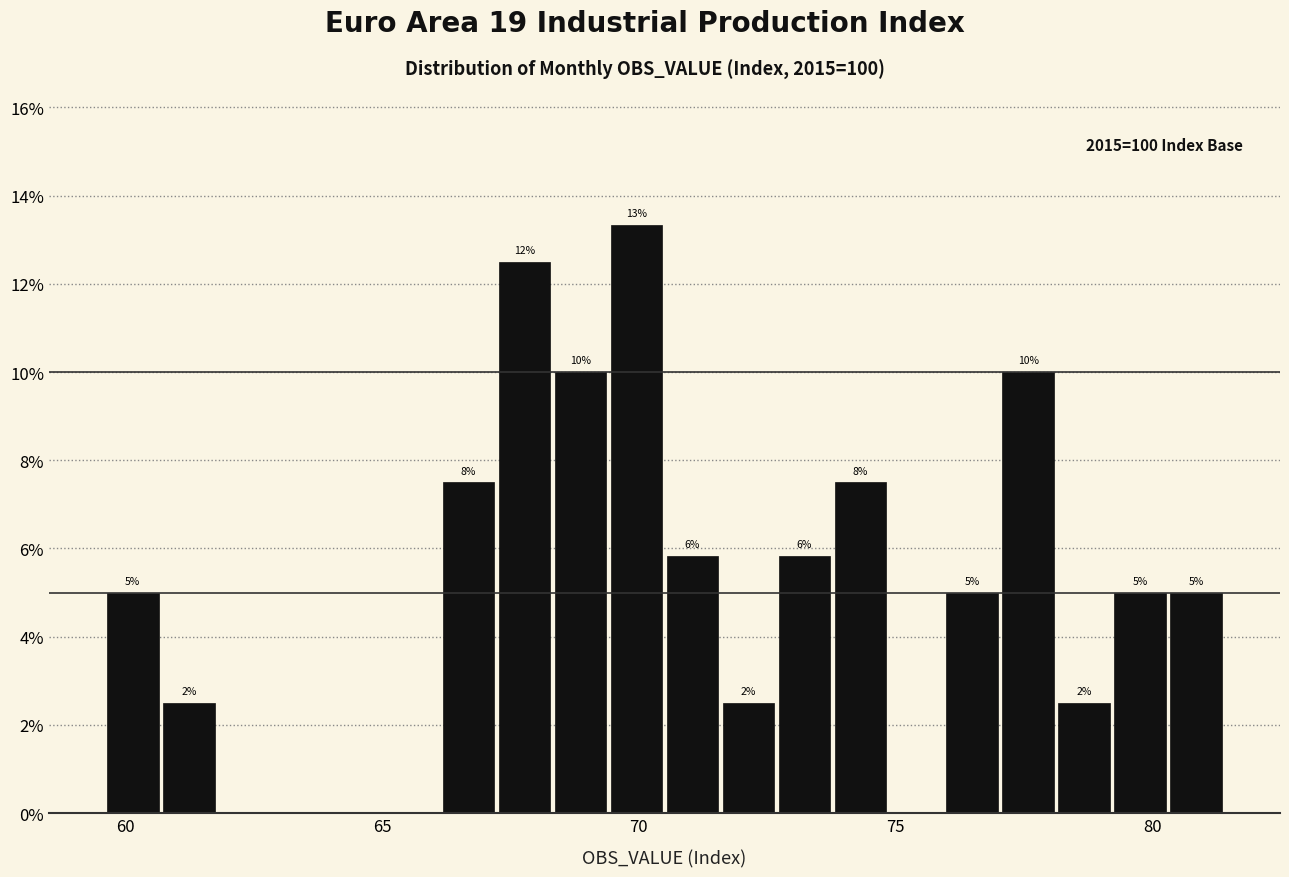

Read against the x-axis, roughly where is the centre of the tallest bar?

70.0